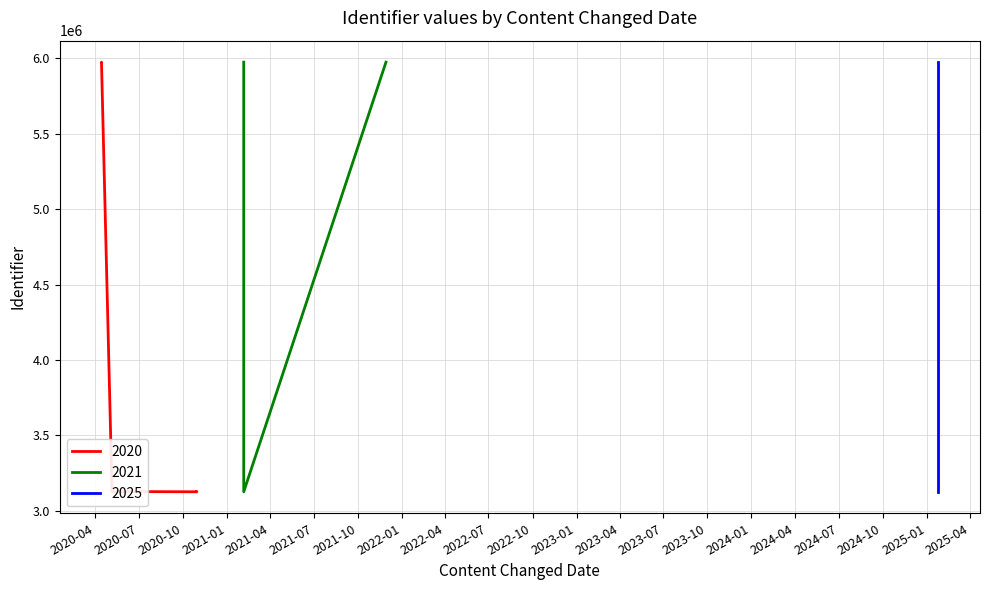

Rank the categories by value from lowest to highest.

2025-01-25, 2020-10-30, 2020-10-30, 2020-10-30, 2021-02-05, 2020-05-06, 2025-01-25, 2021-11-29, 2021-02-05, 2020-04-14, 2020-04-14, 2020-04-14